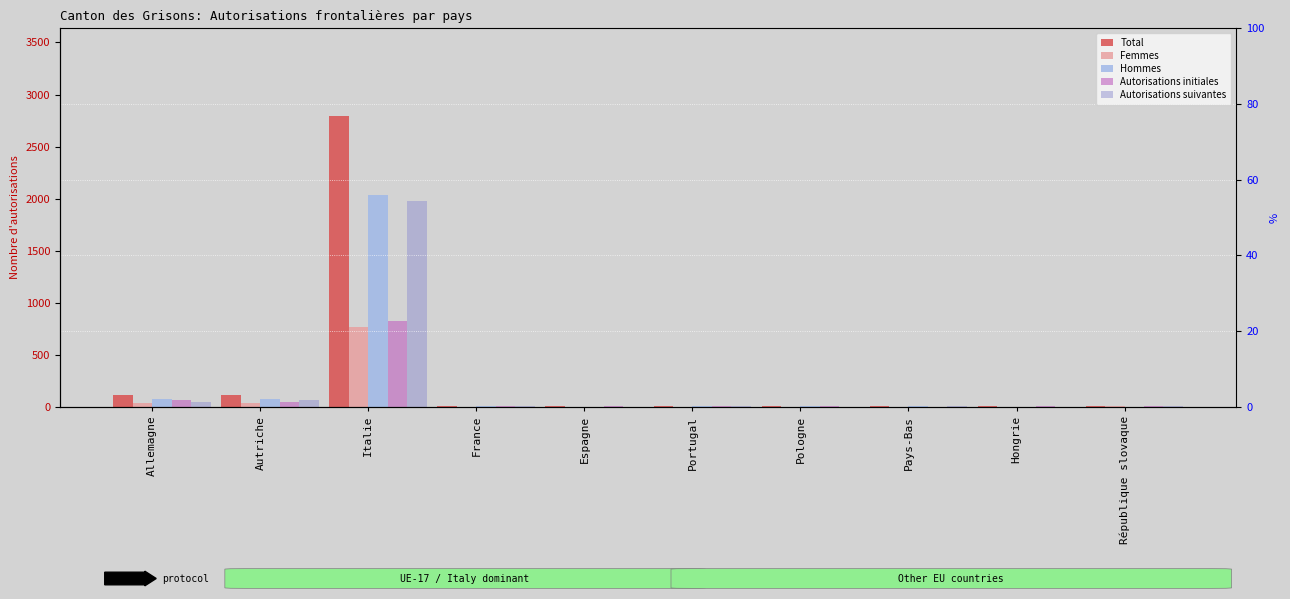

What is the average value of the Autorisations suivantes series?

211